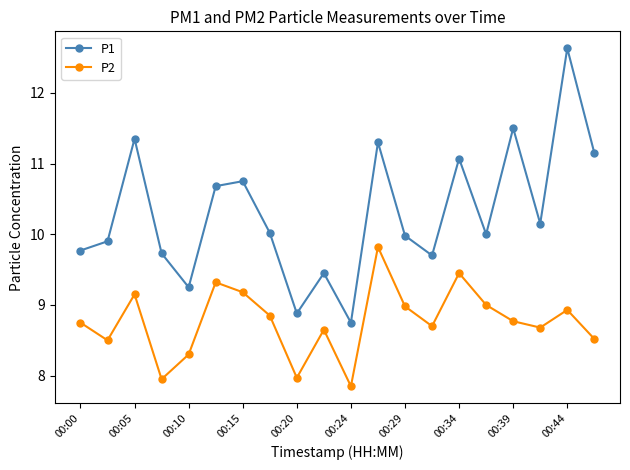

True or false: P2 has more than 1 points higher than both neighbors.

True